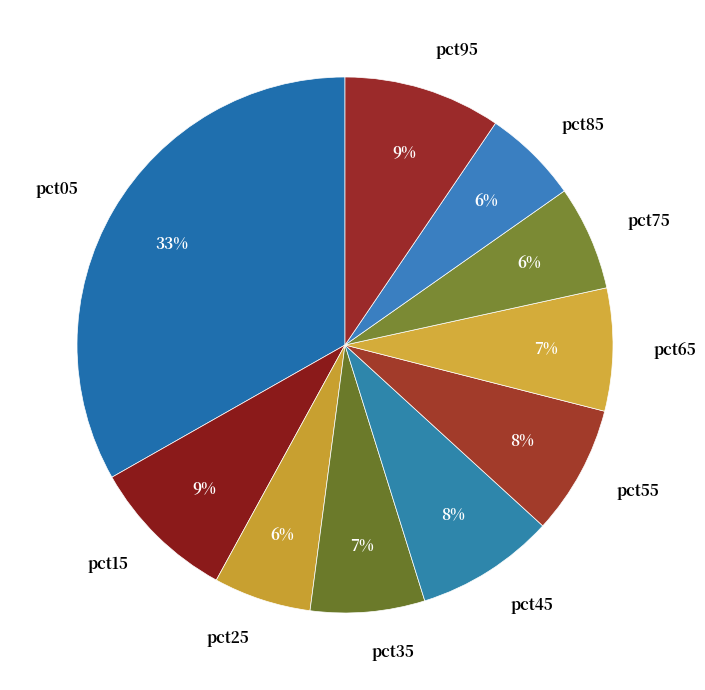

To the nearest percent, what percentage of the pie is pct65?

7%